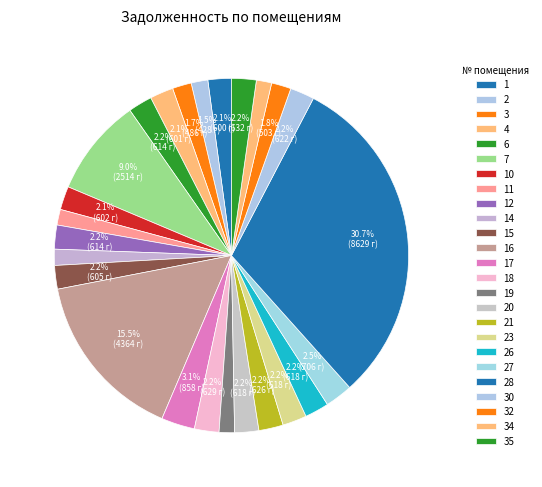

How many slices are in this pie chart?

25